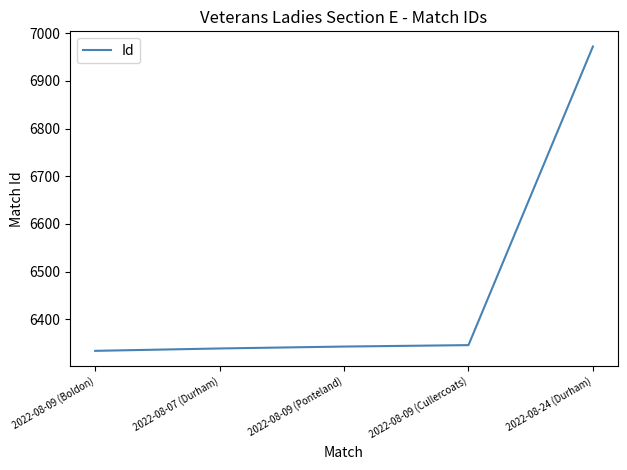

What is the sum of all values?

32334